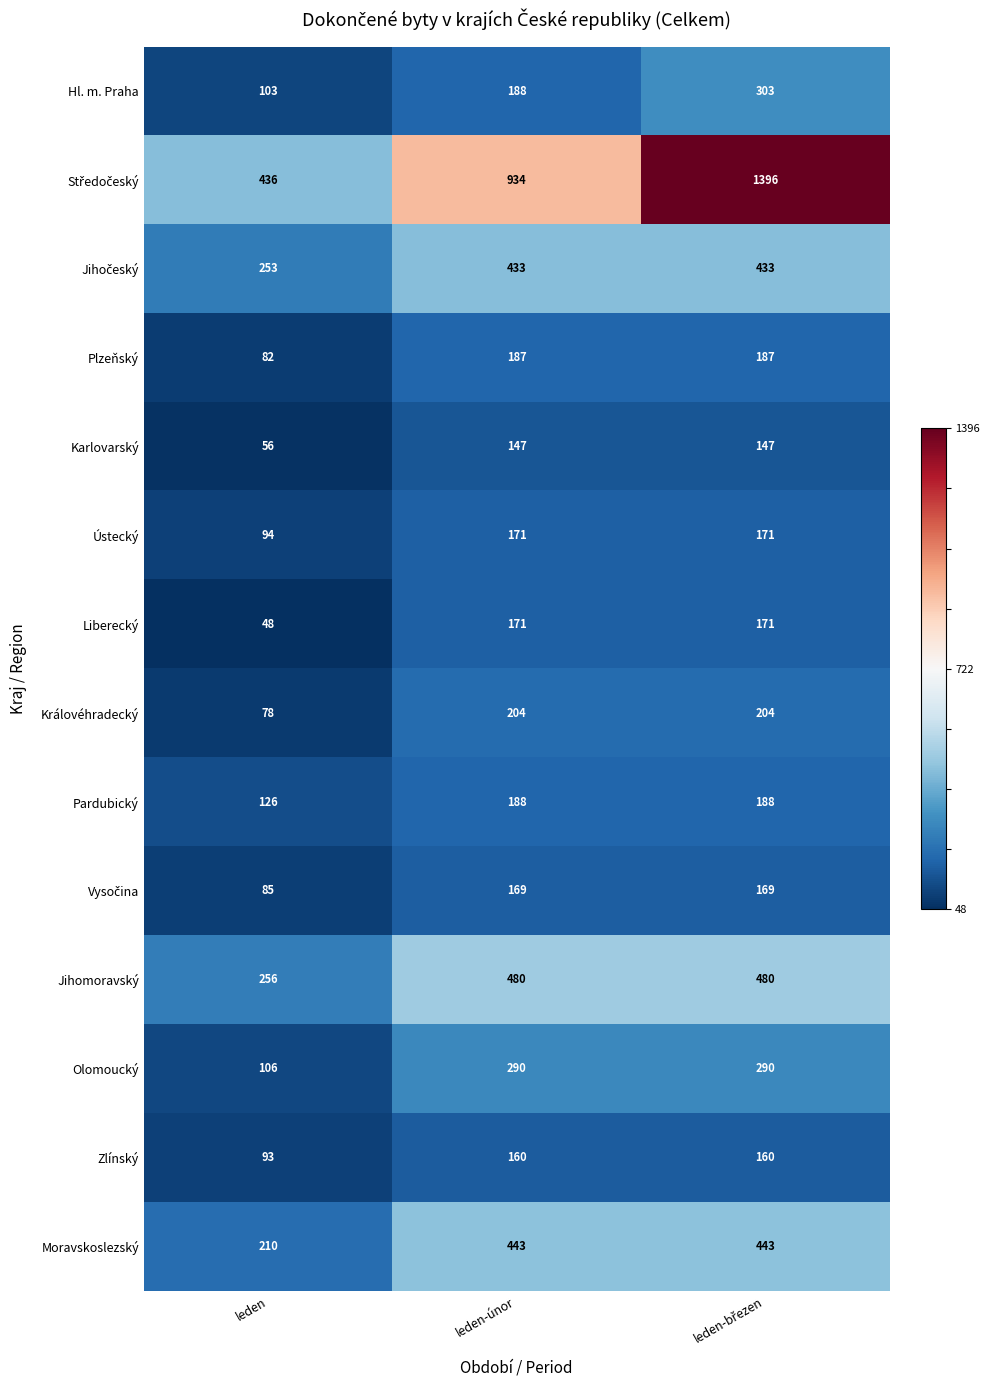

What is the spread (max minus min) of values at leden-únor?

787